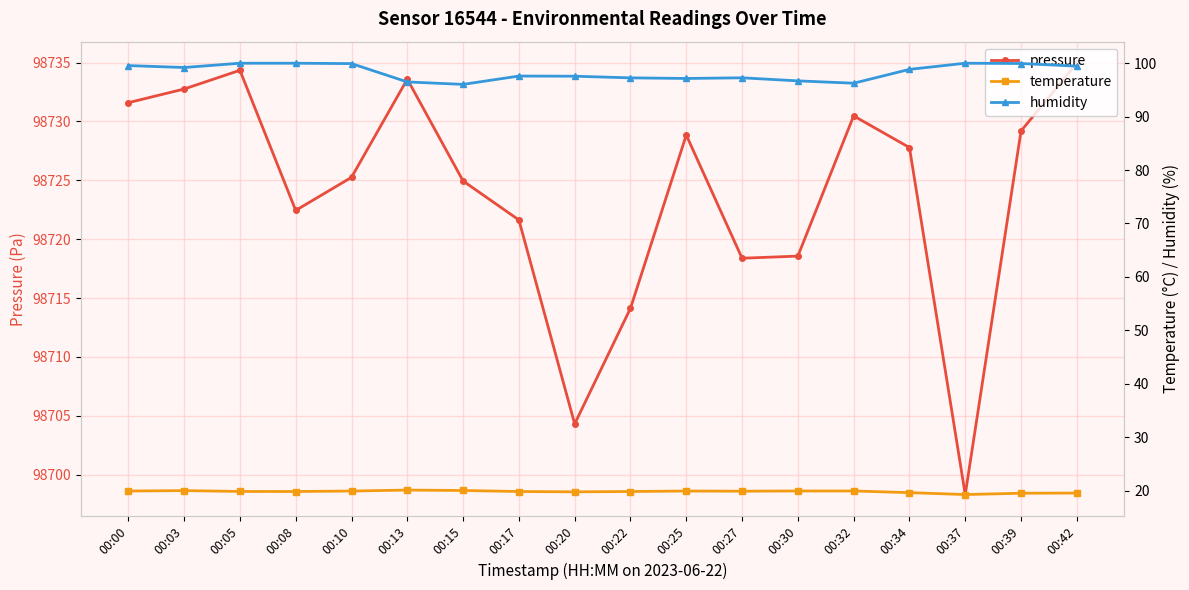

Reading left to right, list all the values displayed in this chart.

pressure: 98731.6	98732.8	98734.3	98722.4	98725.2	98733.6	98724.9	98721.6	98704.3	98714.1	98728.8	98718.4	98718.6	98730.5	98727.8	98698.3	98729.2	98734.9
temperature: 19.9	20.0	19.8	19.8	19.9	20.1	20.0	19.8	19.8	19.8	19.9	19.9	19.9	19.9	19.6	19.3	19.5	19.5
humidity: 99.6	99.2	100.0	100.0	99.9	96.5	96.0	97.6	97.6	97.3	97.2	97.3	96.7	96.3	98.8	100.0	100.0	99.5